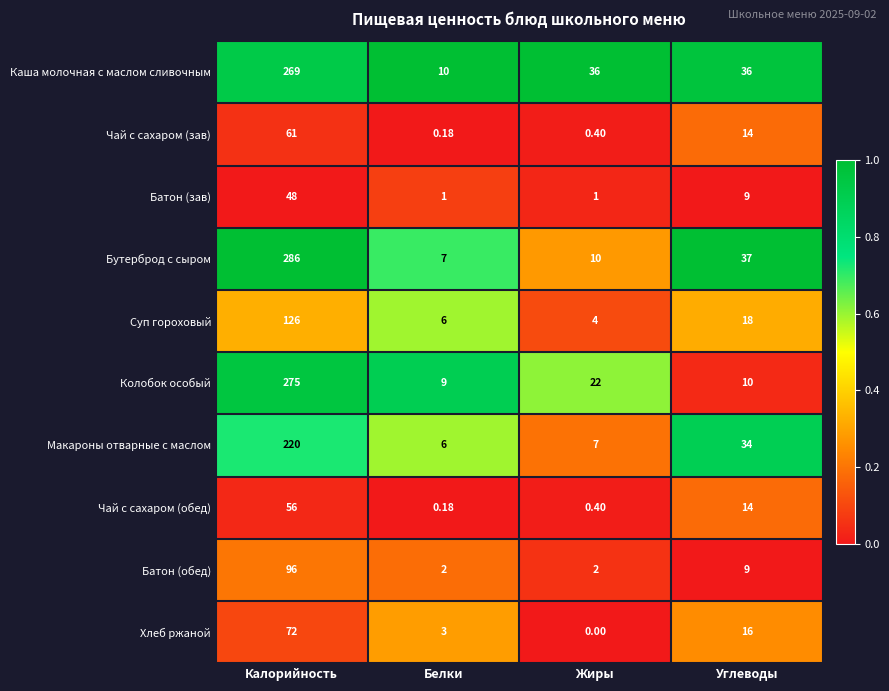

What is the difference between the highest and lowest values at Белки?

9.8